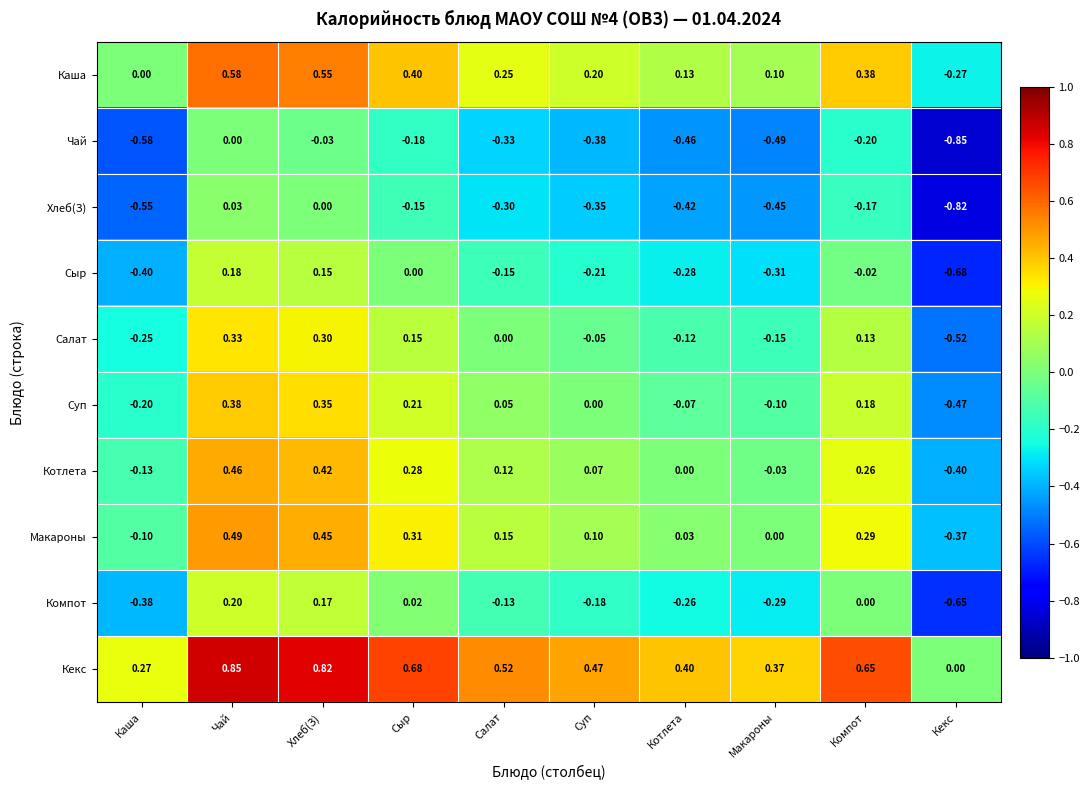

How many categories are shown in the chart?

10